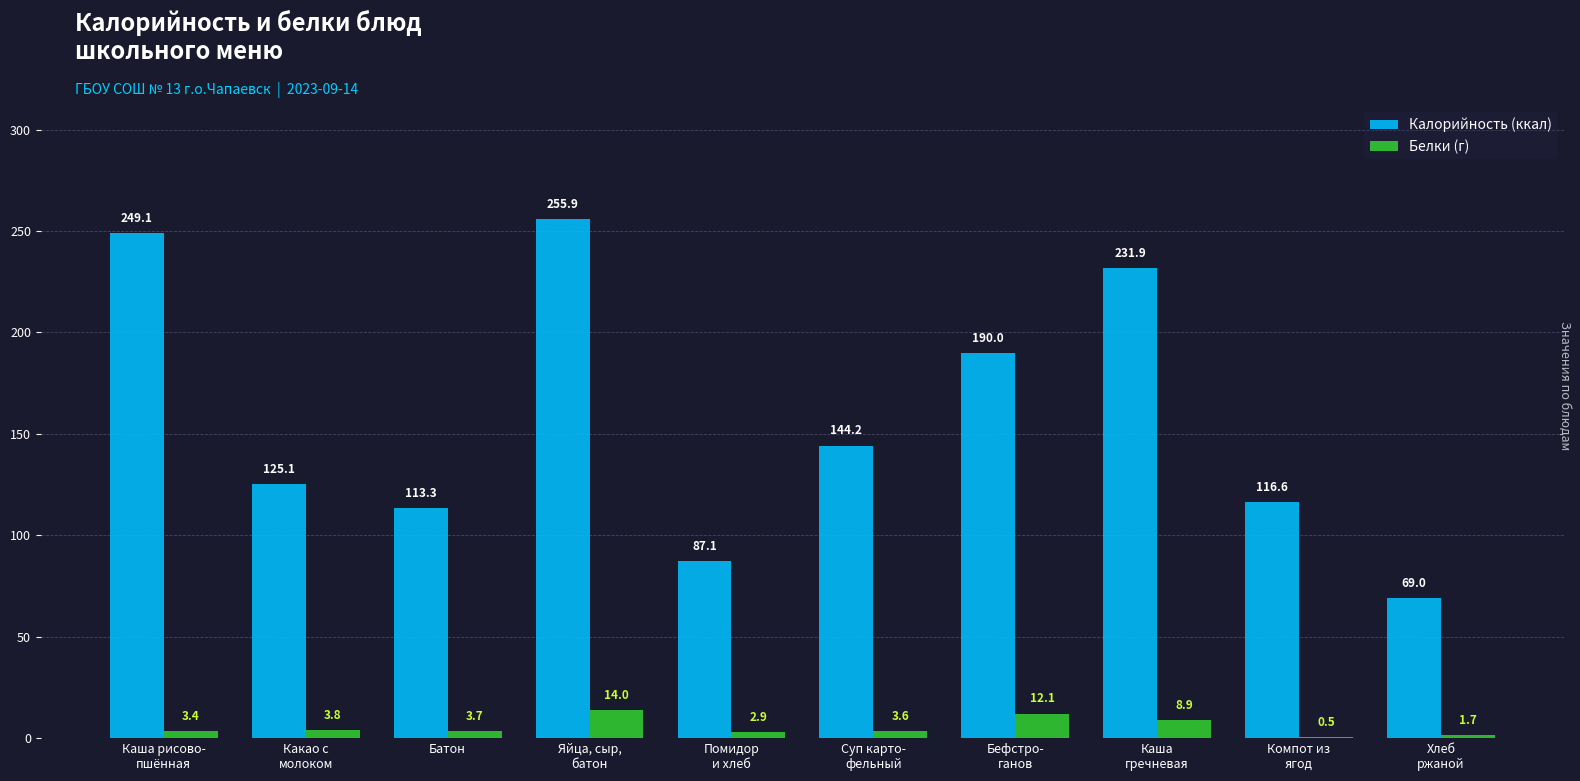

What is the greatest value displayed?

255.9